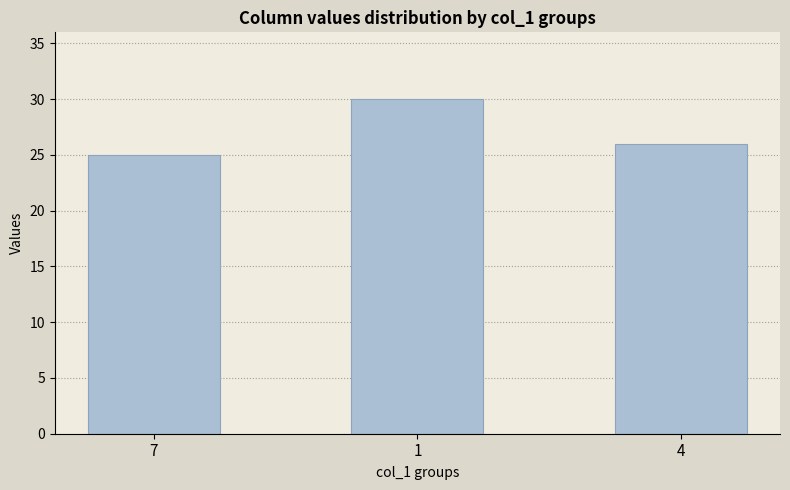

What is the label of the 1st bar from the right?

4